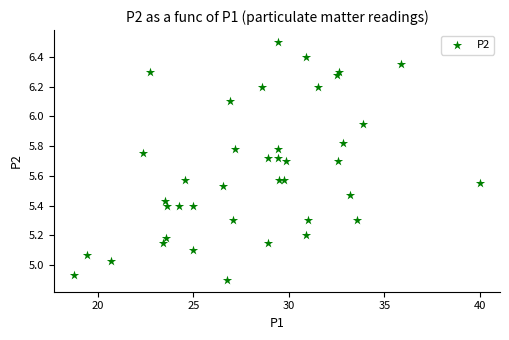

What is the range of X values (max minus min)?

21.2